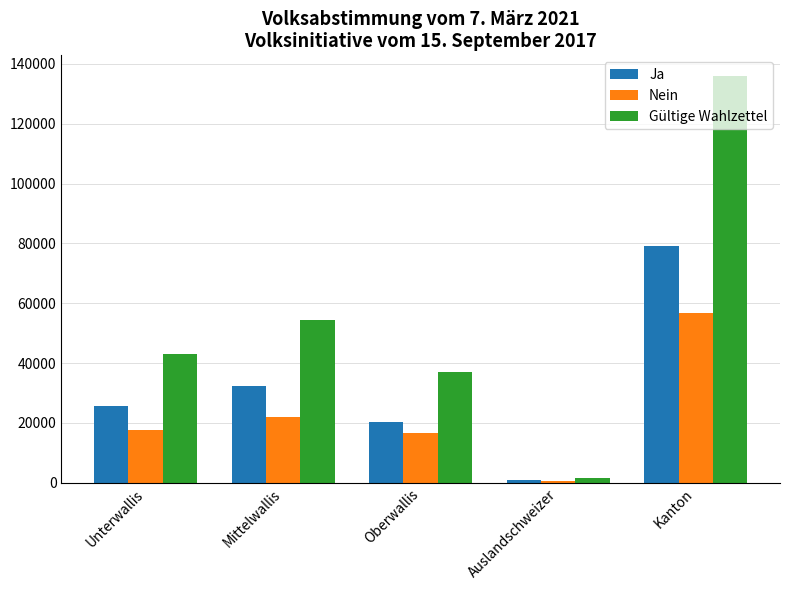

Rank the series by their average value, from lowest to highest.

Nein, Ja, Gültige Wahlzettel